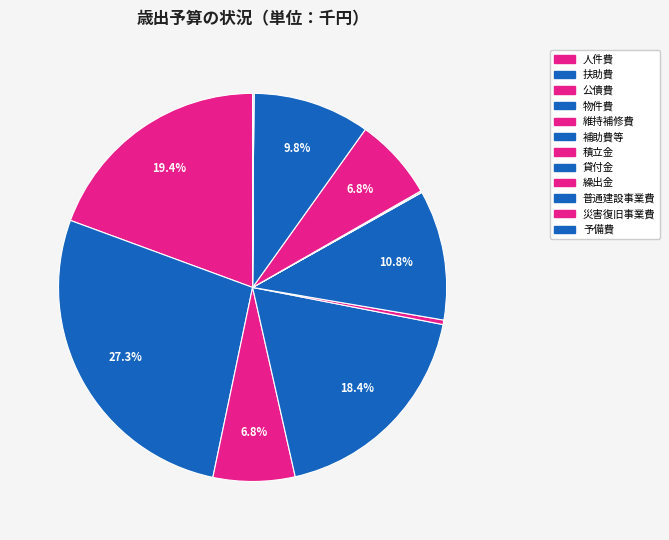

To the nearest percent, what is the average slice percentage?

8%